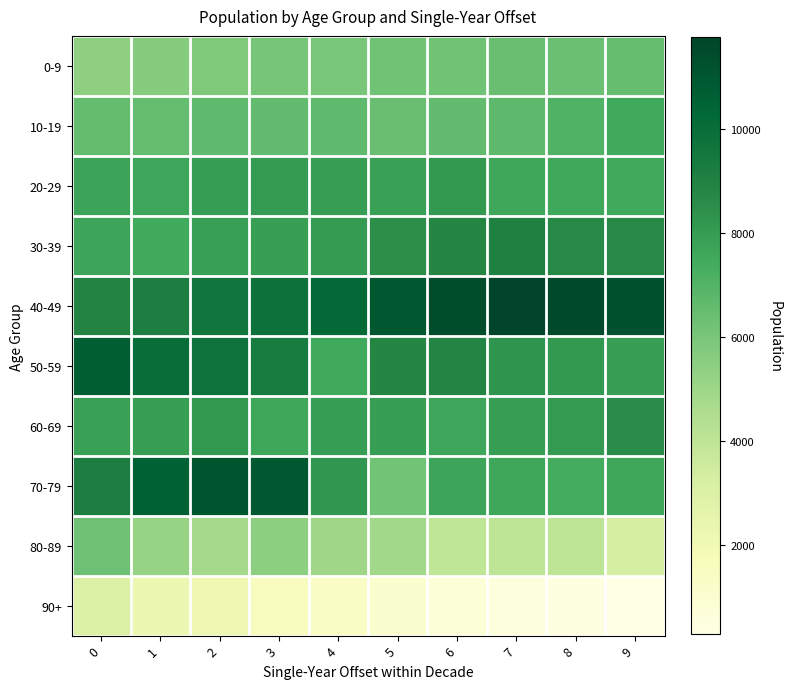

What is the maximum value shown in the chart?

11766